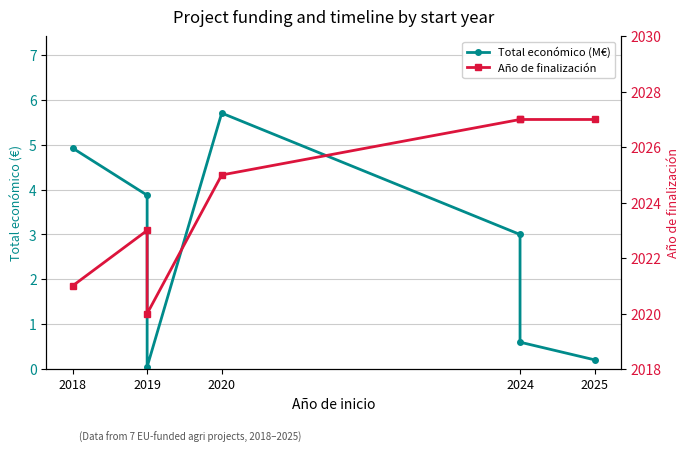

Between 2025 and 5, which series saw the biggest shift?

Total económico (M€)